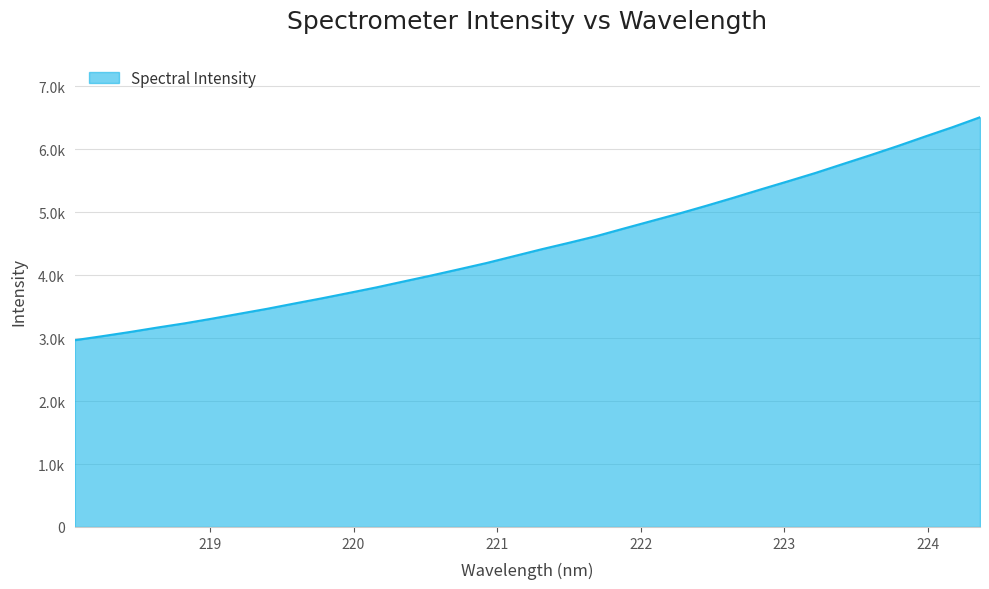

Does the chart have visible grid lines?

Yes